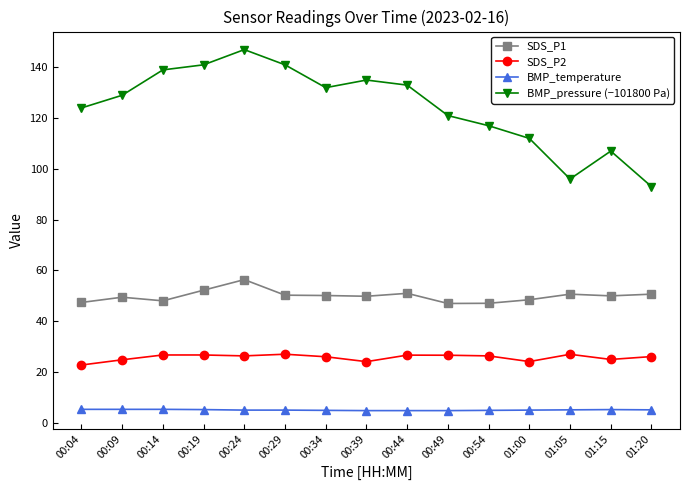

What is the value of the BMP_temperature point at the 4th from the left?

5.1